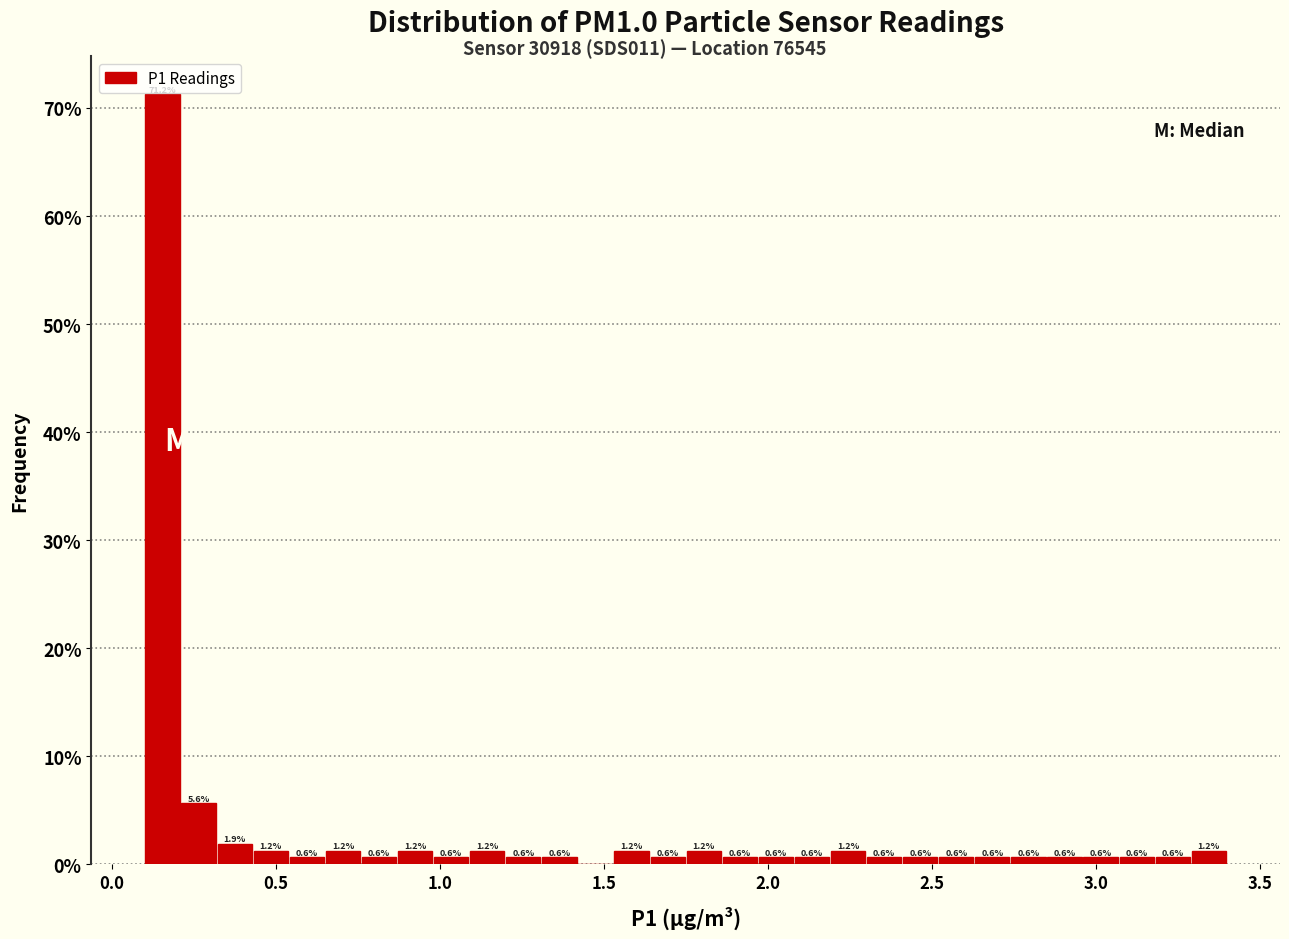

Around what value on the x-axis is the tallest bar? Give the approximate position of its centre, as read against the axis.

0.15